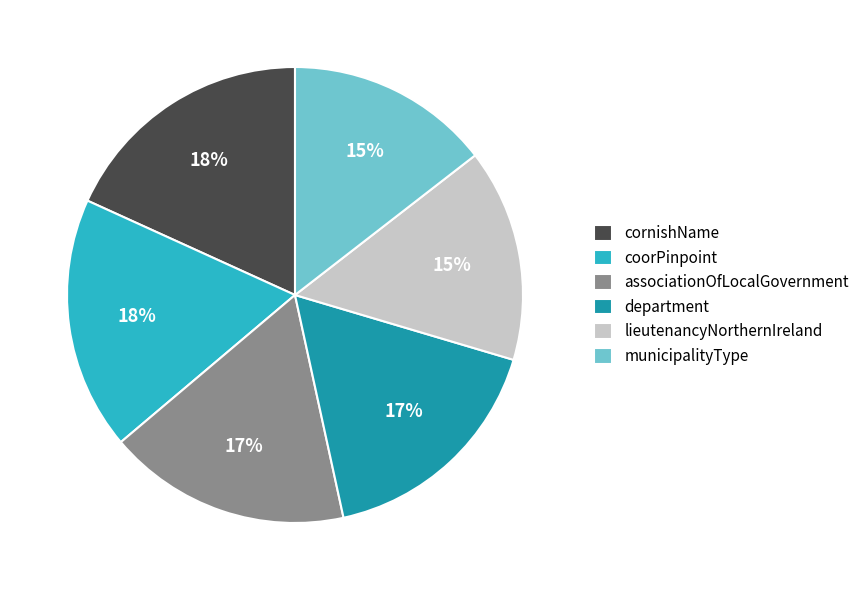

Count the number of slices in the pie.

6